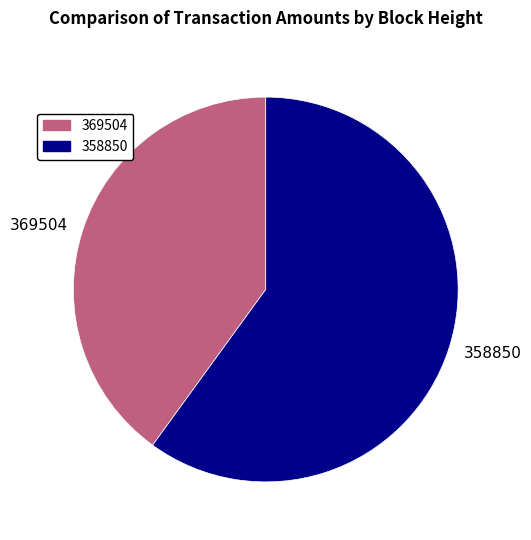

Do 358850 and 369504 together represent more than half of the pie?

Yes